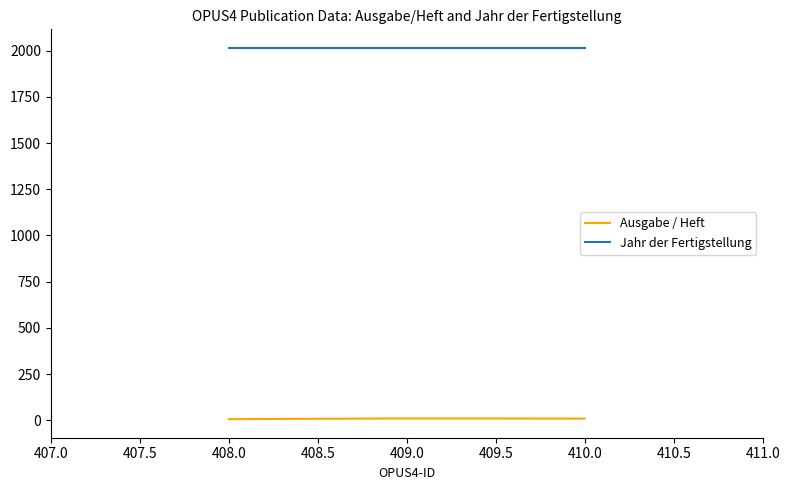

What is the sum of all Jahr der Fertigstellung values?

6045